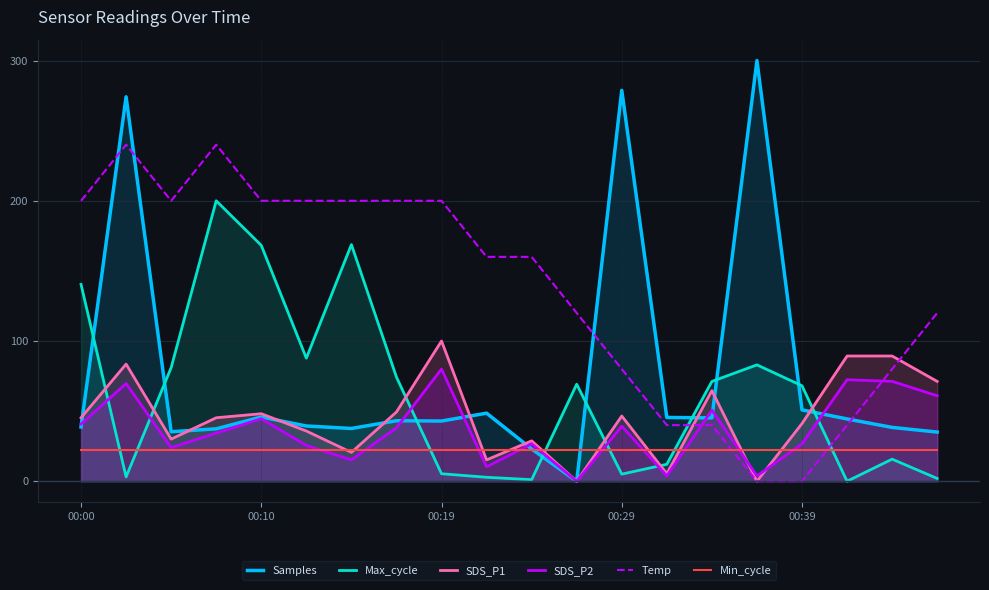

How many values in the Temp series exceed 159?

11